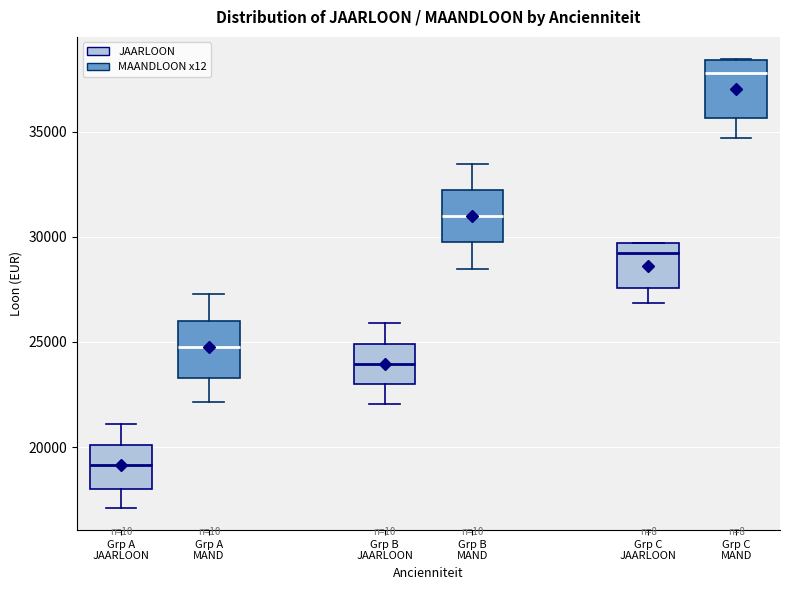

Where is the lower edge of the box for Grp C JAARLOON (JAARLOON) on the y-axis? The values are not printed on the chart, so give them approximately, as read against the axis.

27500